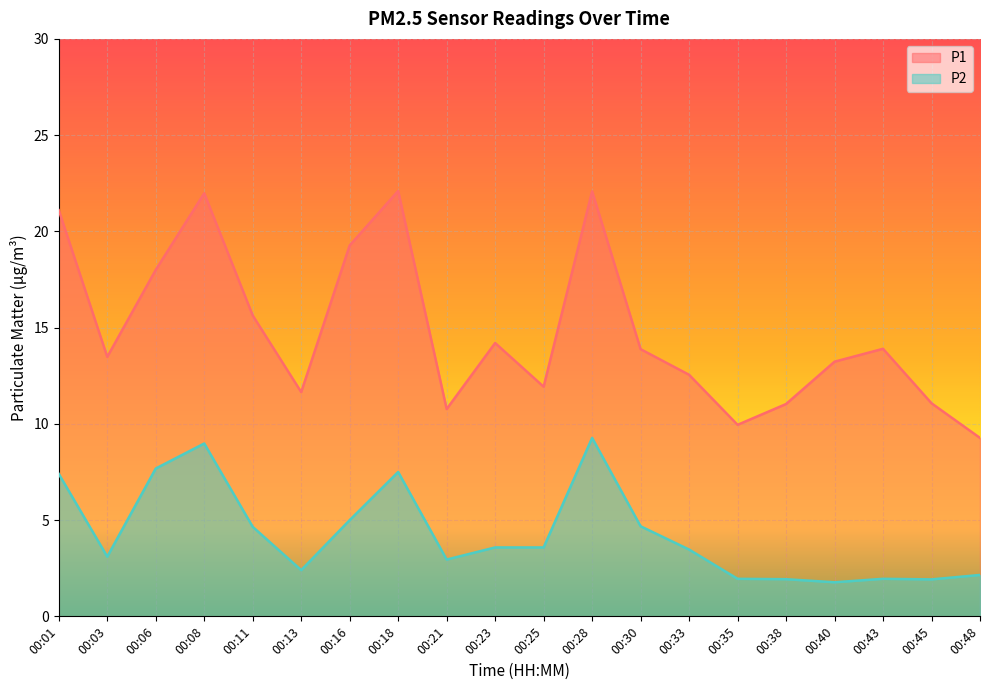

How many data points in P2 are less than 3?

8